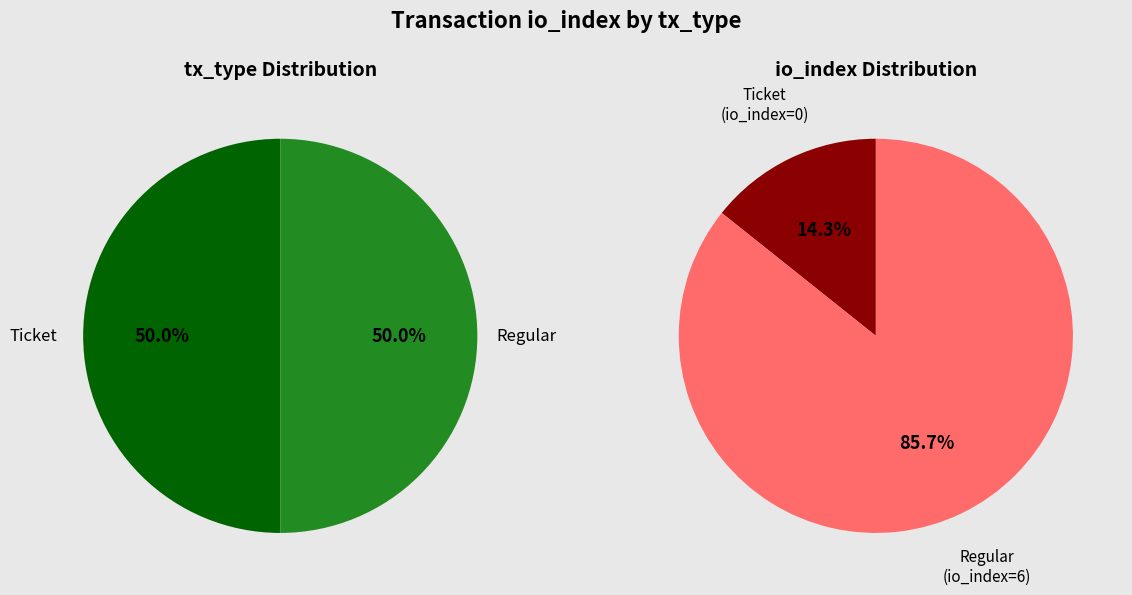

To the nearest percent, what is the combined percentage of 1 and io_index?

100%